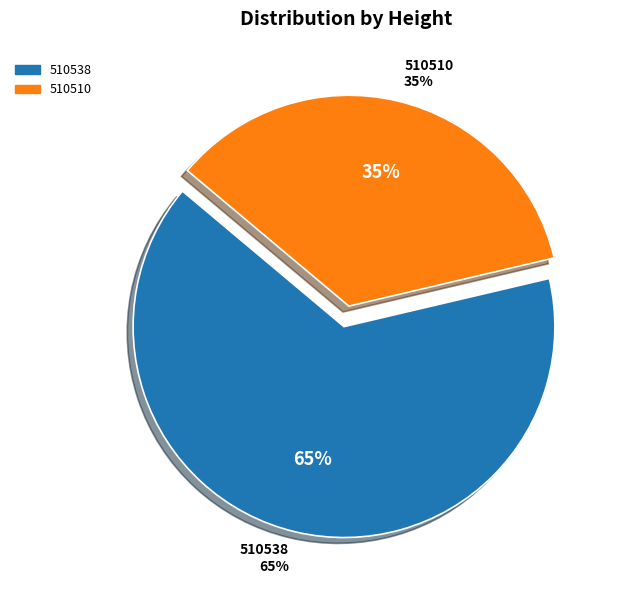

Rank the categories by value from highest to lowest.

510538, 510510